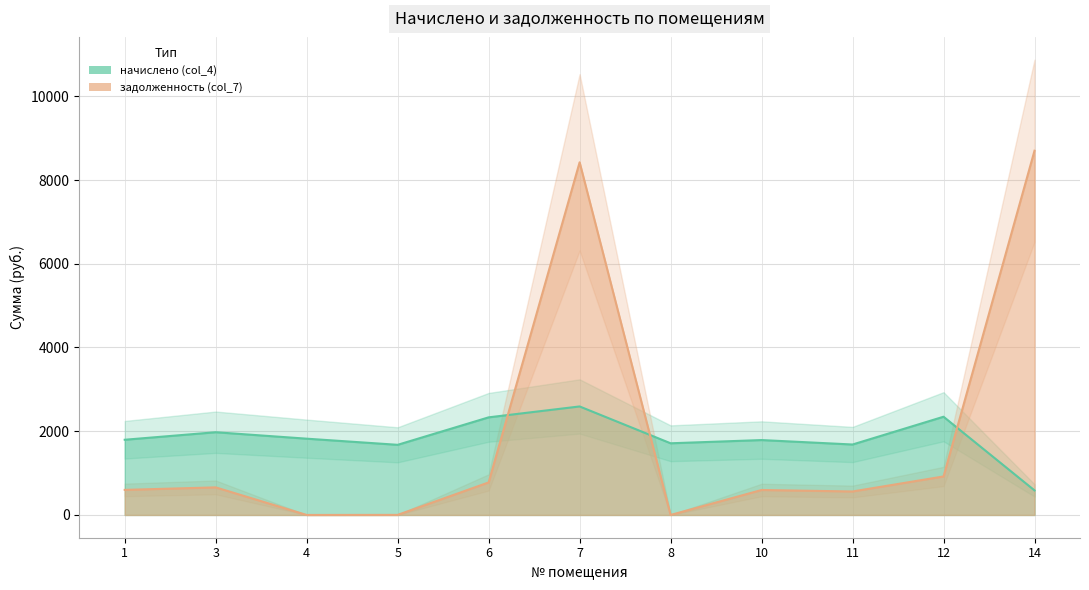

Which series ends up on top after the final intersection of задолженность (col_7) and начислено (col_4)?

задолженность (col_7)